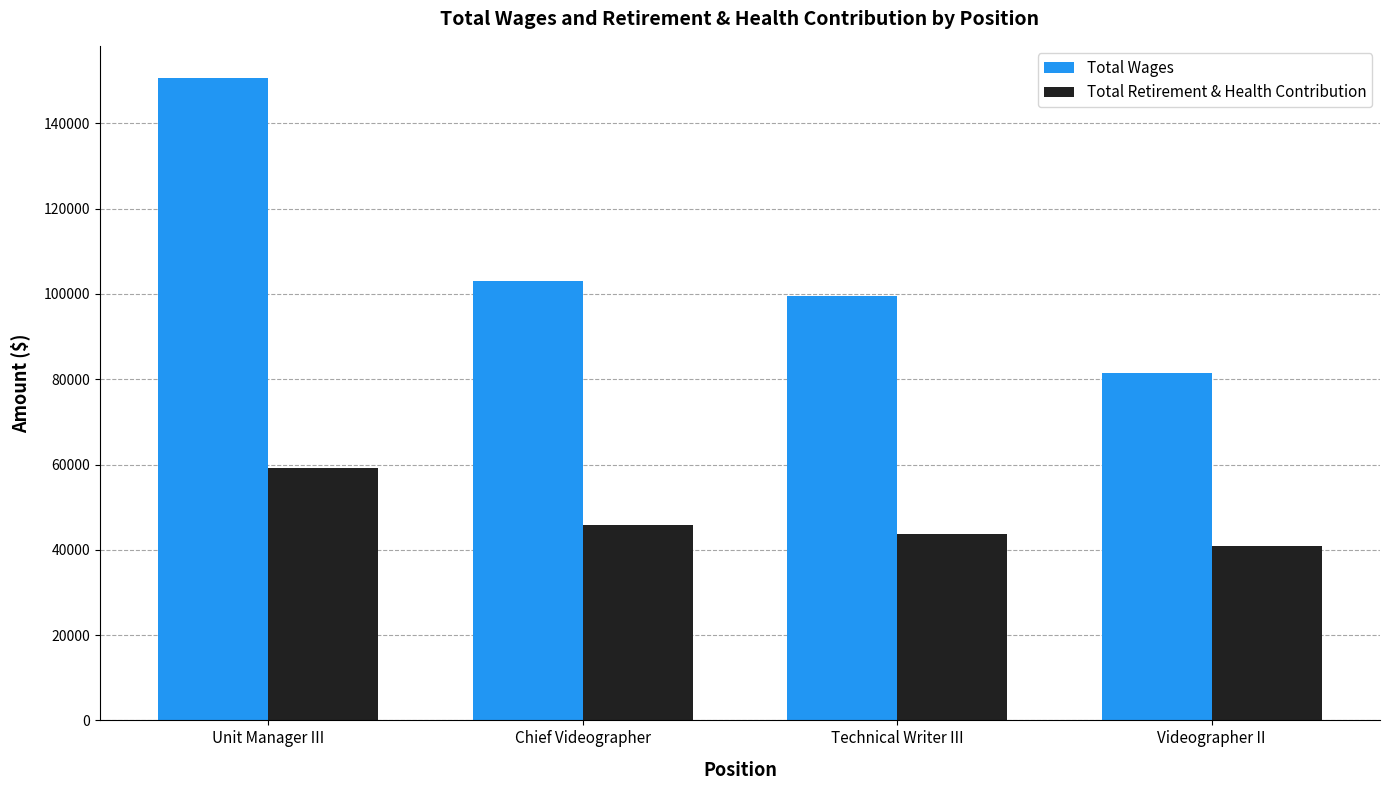

Rank the categories by Total Wages value from highest to lowest.

Unit Manager III, Chief Videographer, Technical Writer III, Videographer II